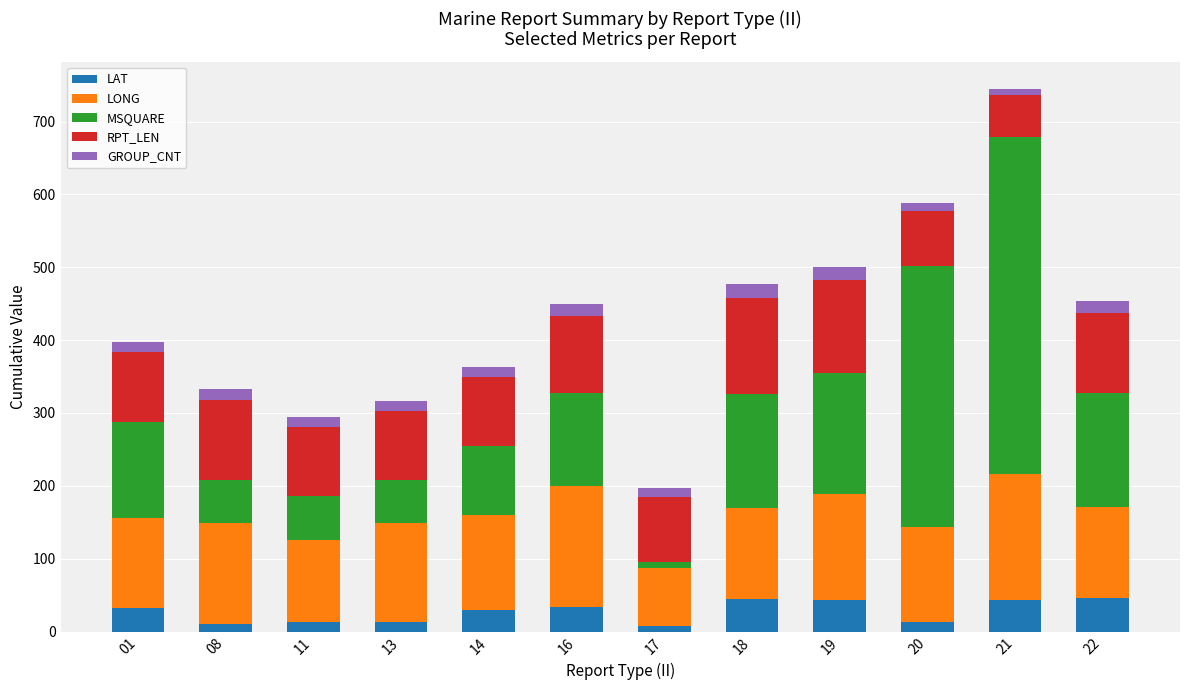

What is the difference between the maximum and minimum values in the LAT series?

39.2